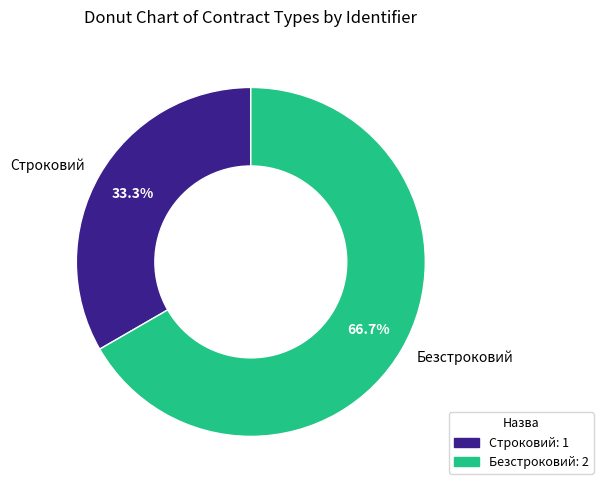

To the nearest percent, what portion does Безстроковий represent?

67%